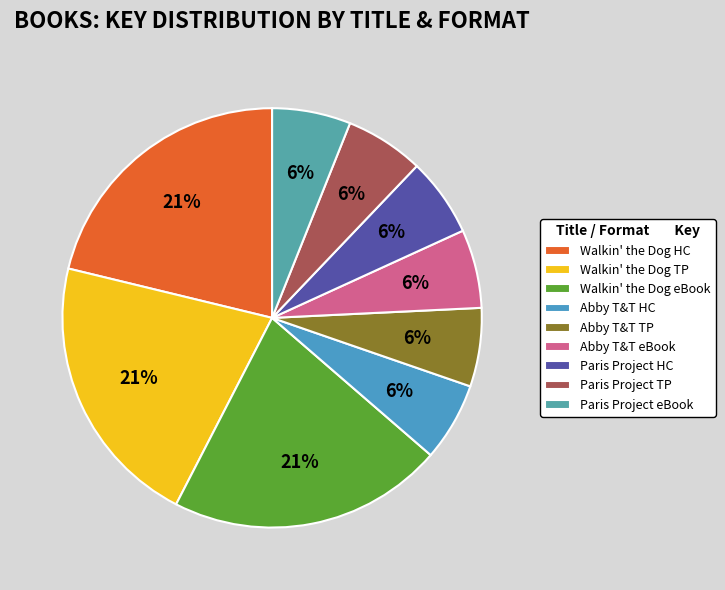

Which slice is the smallest?

Paris Project
Hardcover